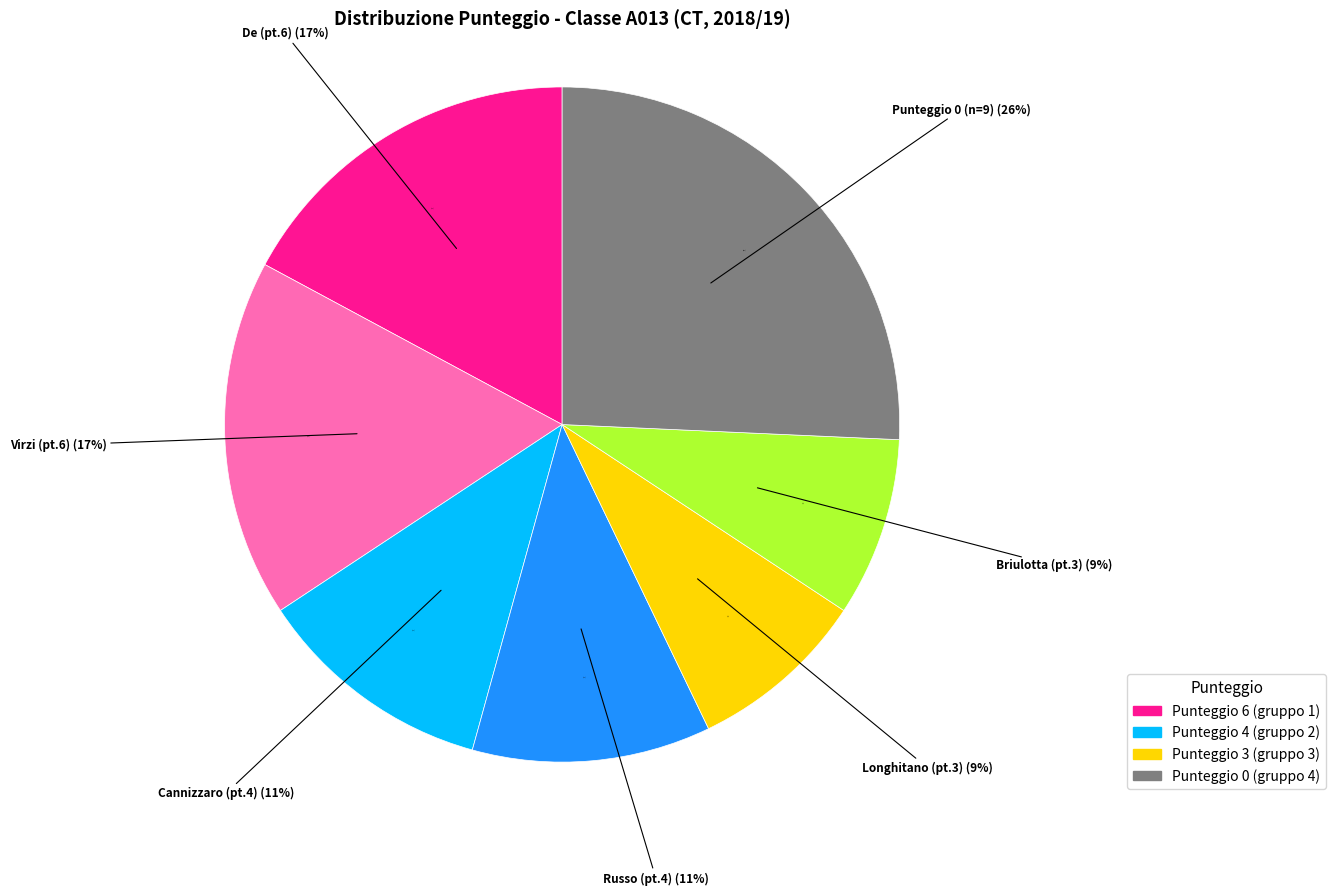

Is it true that GRECO RITA is 0% of the pie?

True